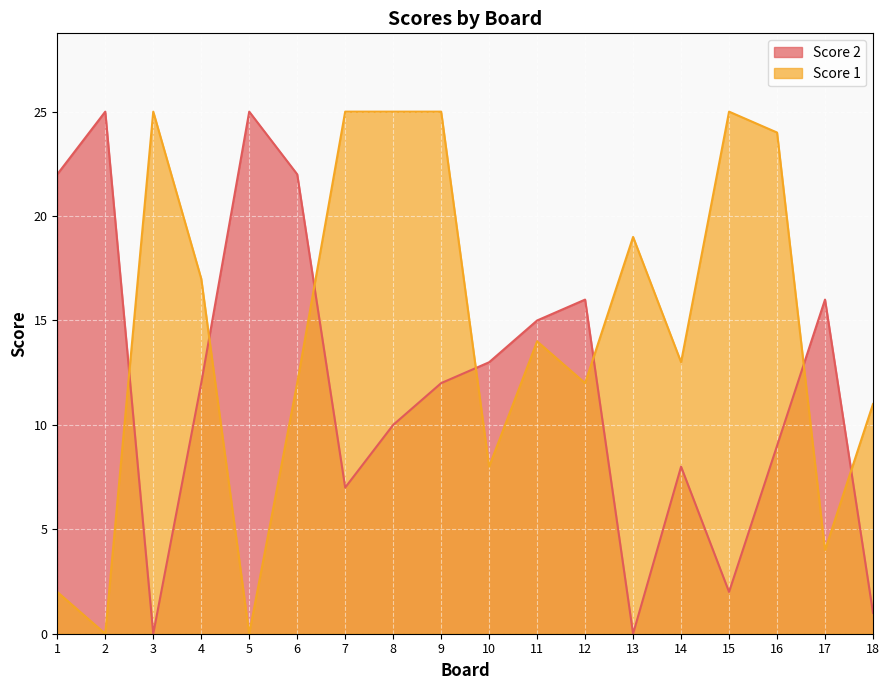

Read the Score 1 value at 14, to the nearest 10.

10